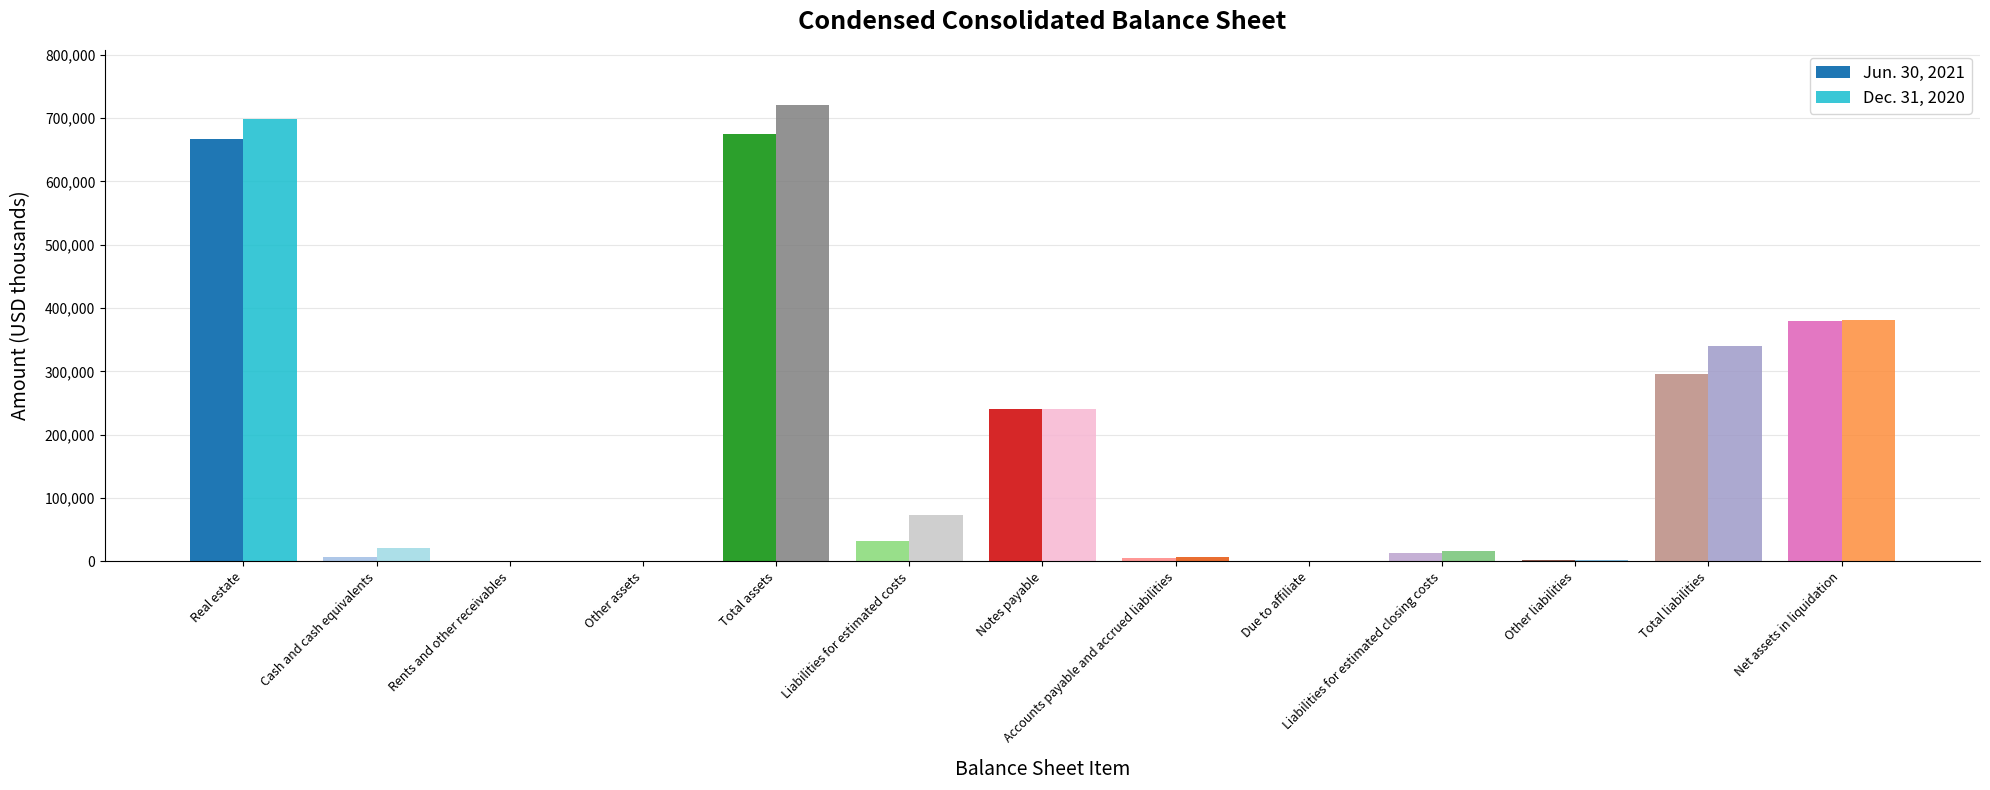

The value of Jun. 30, 2021 at Notes payable is 240520. True or false?

True